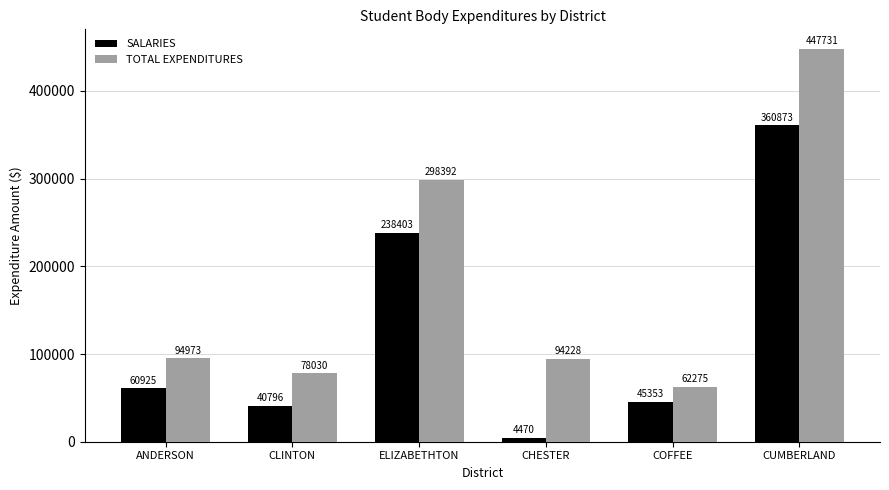

Where is TOTAL EXPENDITURES nearest to the value 255003?

ELIZABETHTON